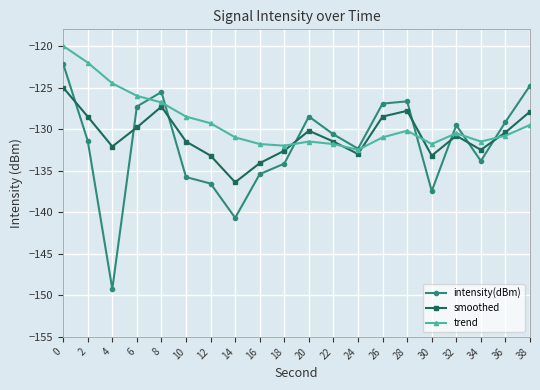

What is the minimum value shown in the chart?

-149.2